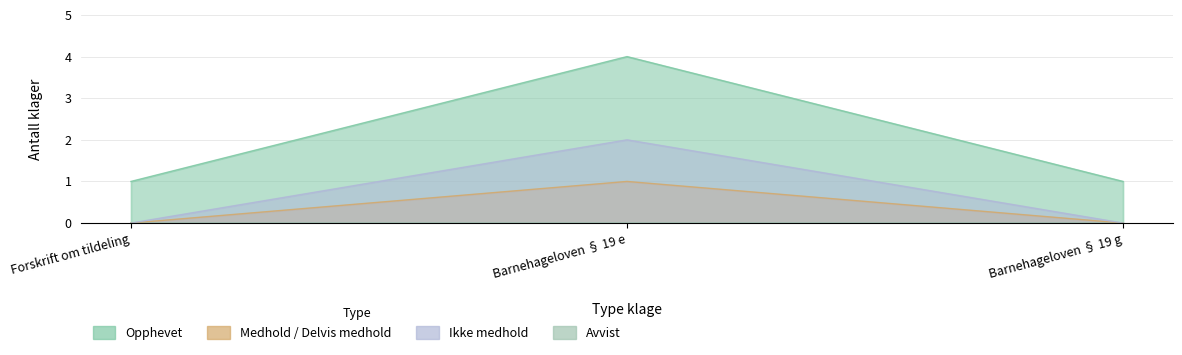

What value does the Ikke medhold series have at Barnehageloven § 19 e?

2